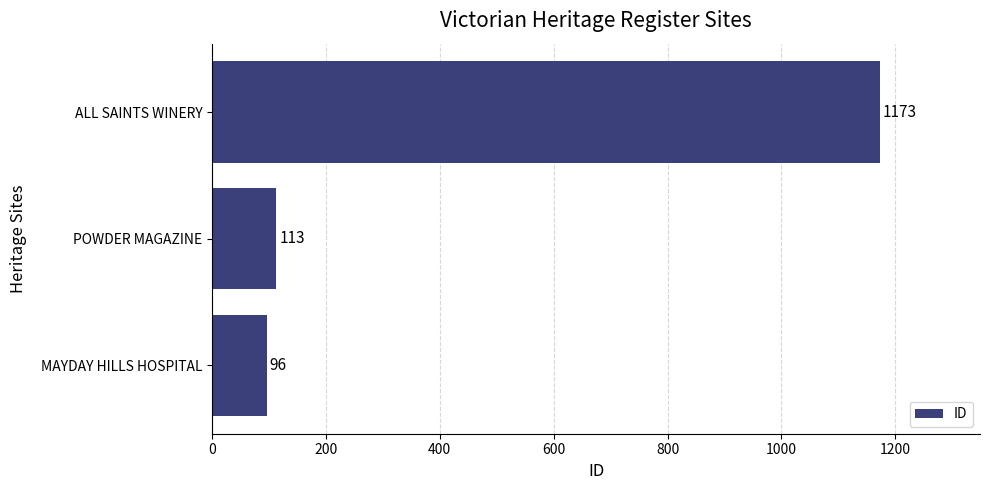

List the labels in order of value, smallest first.

MAYDAY HILLS HOSPITAL, POWDER MAGAZINE, ALL SAINTS WINERY